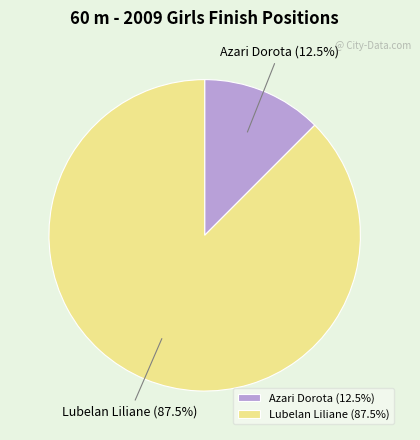

To the nearest percent, what is the combined percentage of Azari Dorota and Lubelan Liliane?

100%